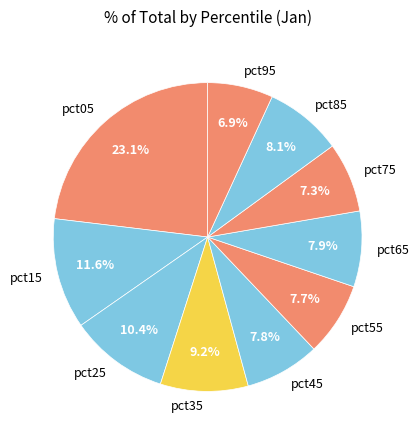

Does pct65 account for over 50% of the chart?

No